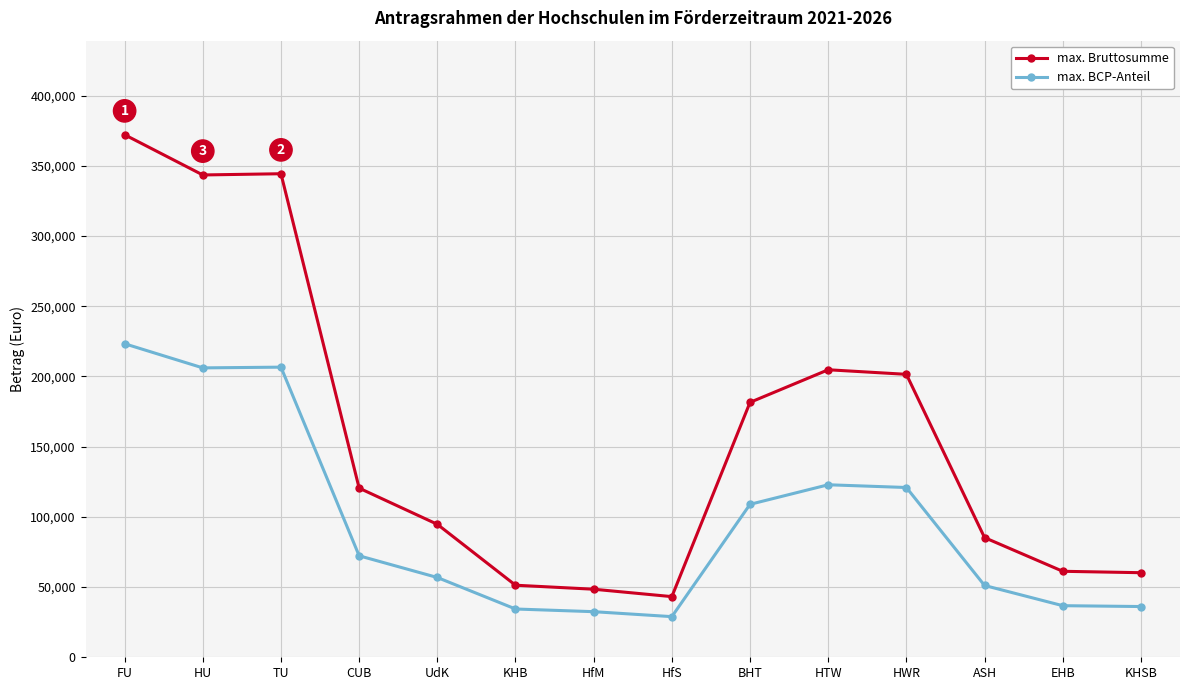

What is the smallest value displayed?

28939